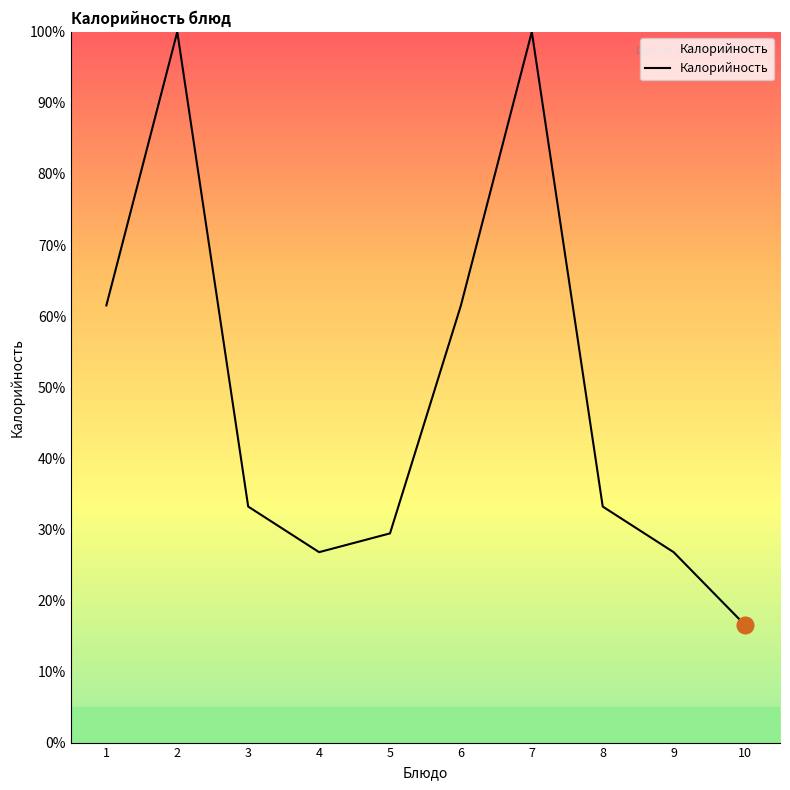

The chart shows a value of 33.2 at 8. True or false?

True